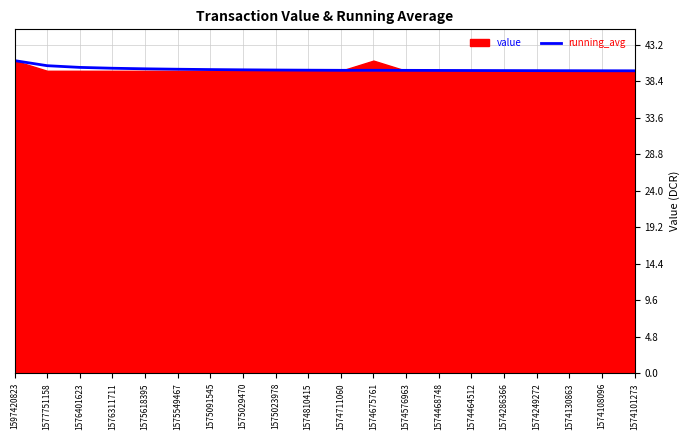

Is it true that running_avg equals 39.8 at 1574468748?

True